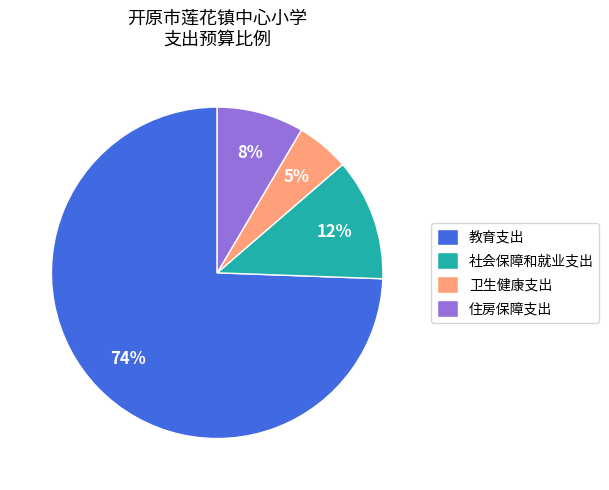

Which slice is the largest?

教育支出